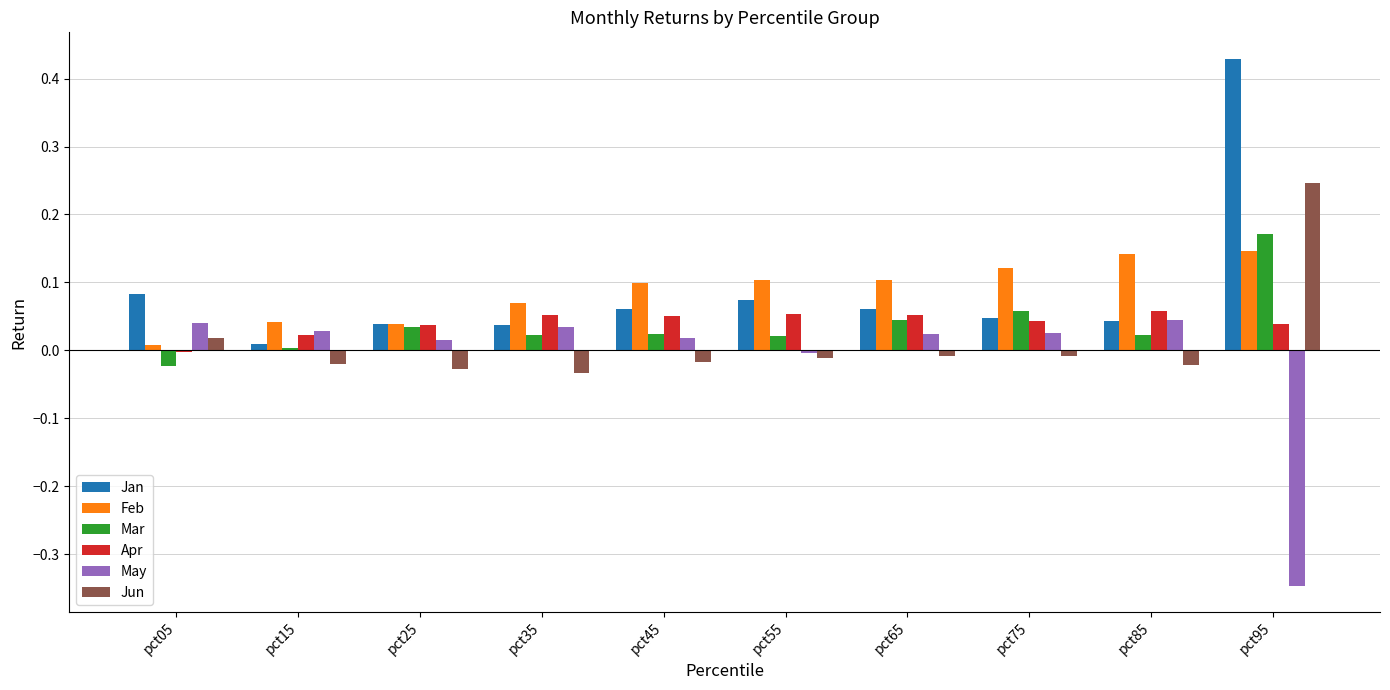

Between pct35 and pct85, which series saw the biggest shift?

Feb